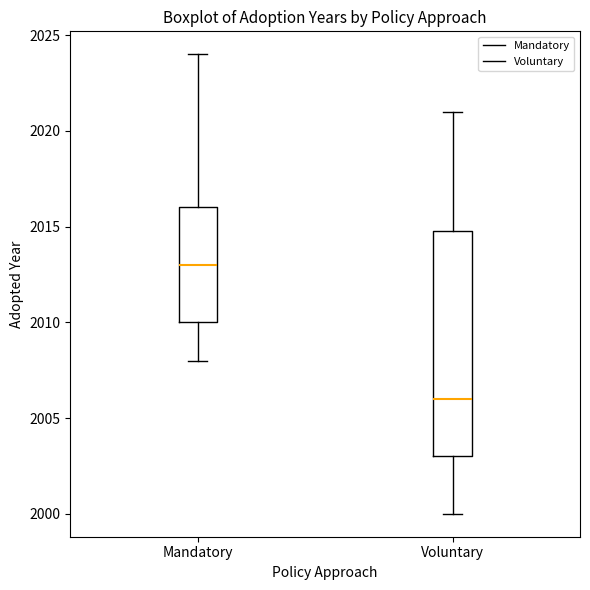

Reading left to right, transcribe this box plot: for each box, give where its median line is, the range the box spans, and where its two whiskers end, as read against the y-axis. The values are not printed on the chart, so give them approximately, as read against the axis.

Mandatory: median 2013, box 2010 to 2016, whiskers 2008 to 2024
Voluntary: median 2006, box 2003 to 2015, whiskers 2000 to 2021